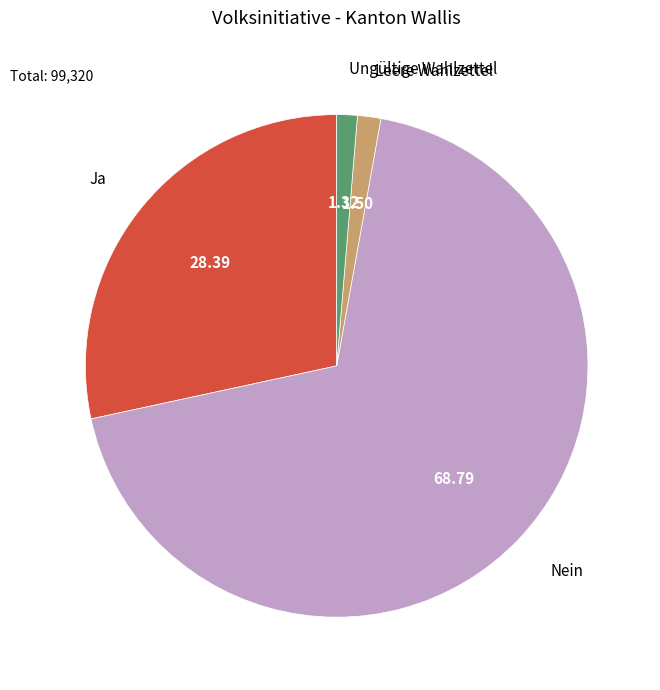

How many slices are in this pie chart?

4